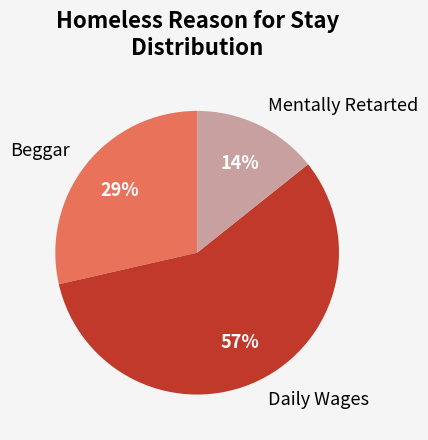

Between Beggar and Mentally Retarted, which is larger?

Beggar